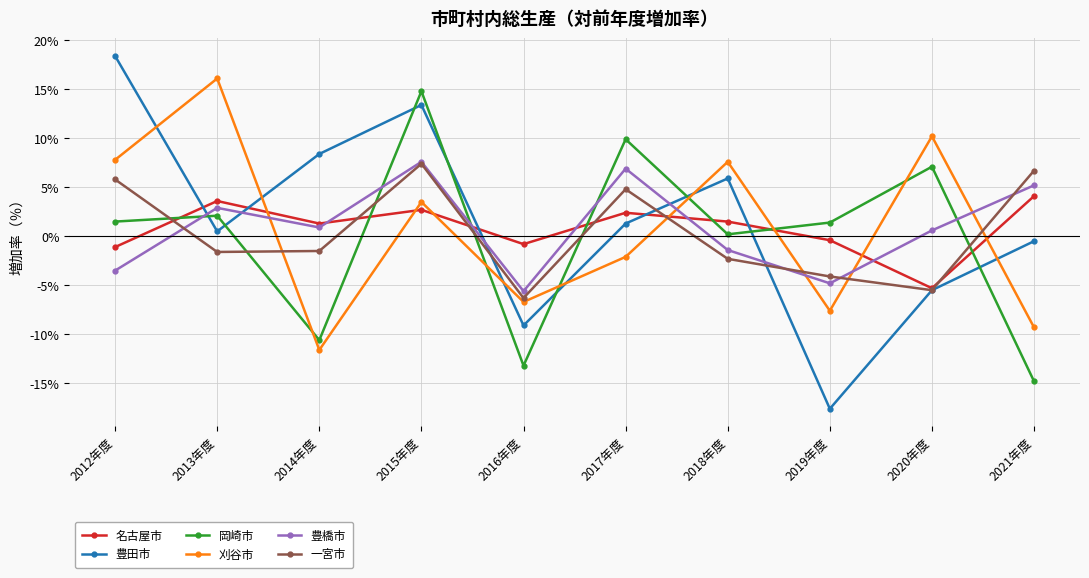

The 名古屋市 series shows 1.0 at 2021年度. True or false?

False